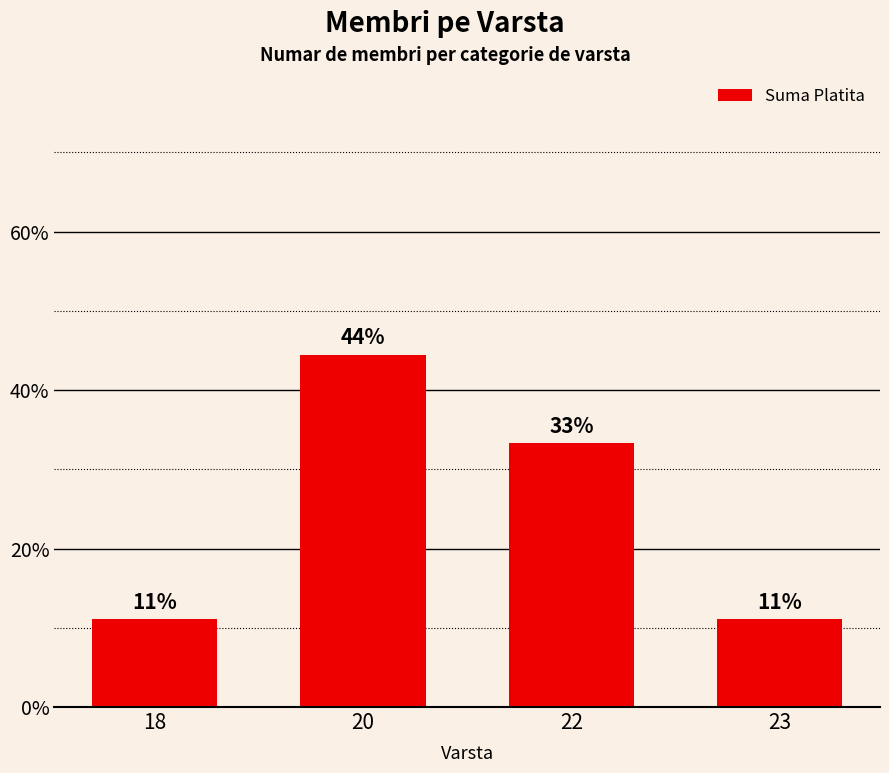

Reading left to right, list all the values displayed in this chart.

11.1	44.4	33.3	11.1